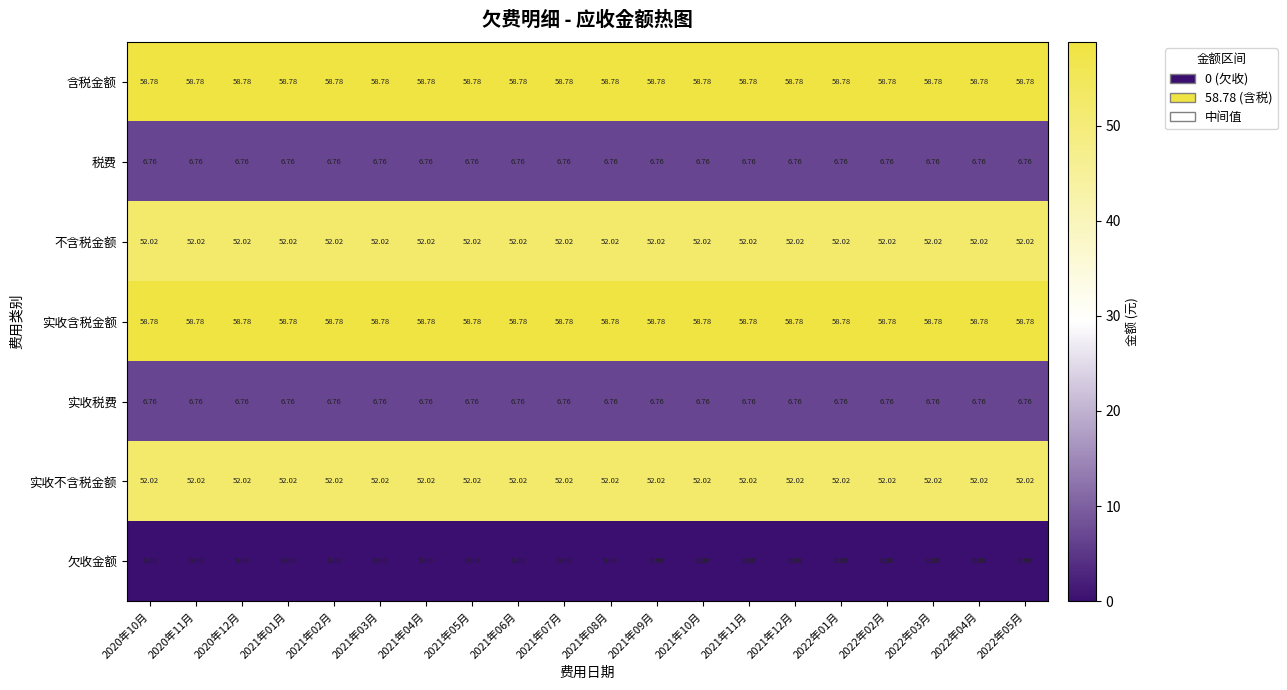

What is the total value across all series at 2020年12月?

235.1